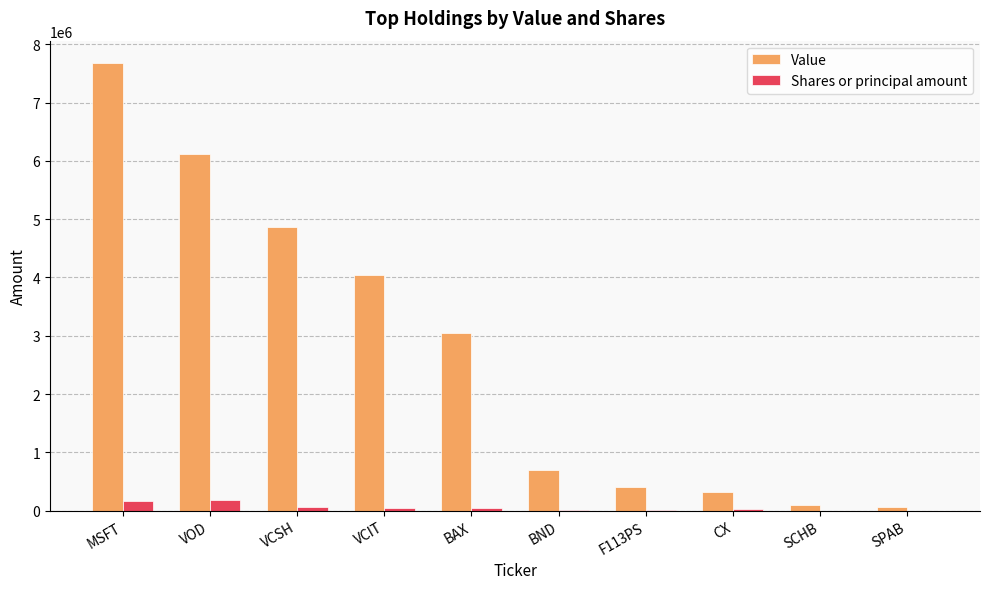

Between VCSH and VCIT, which series saw the biggest shift?

Value